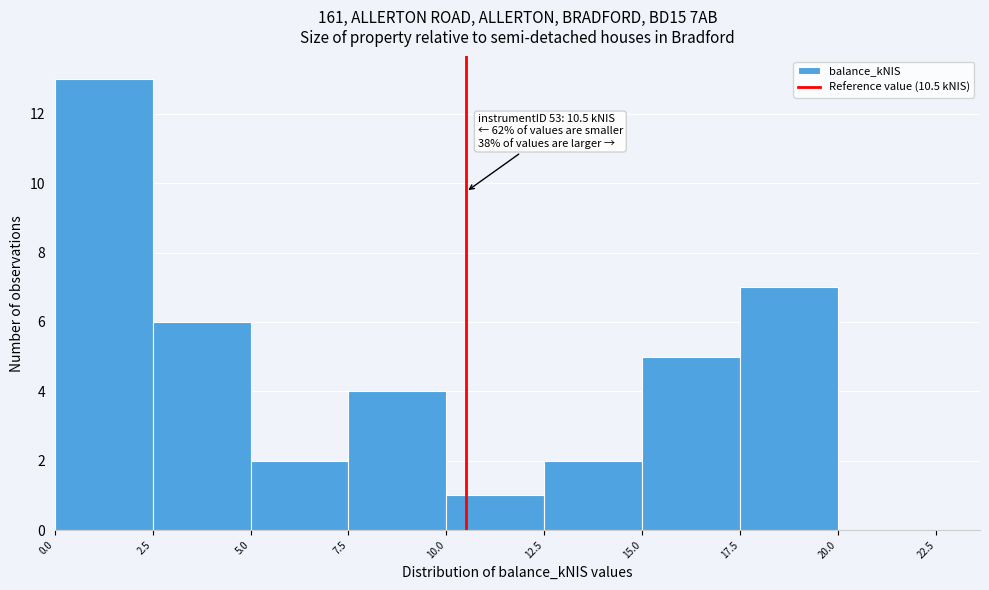

Over which range of the x-axis is the bar tallest?

0.0 to 2.5